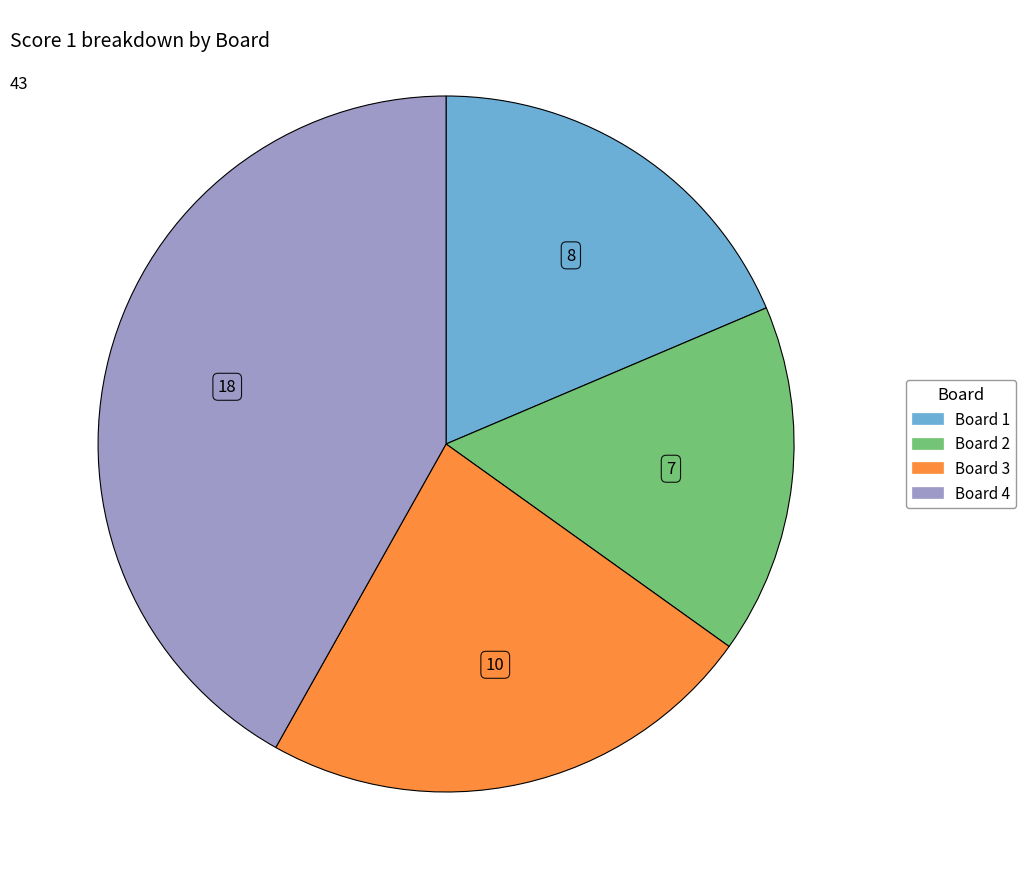

How many segments does this pie chart have?

4